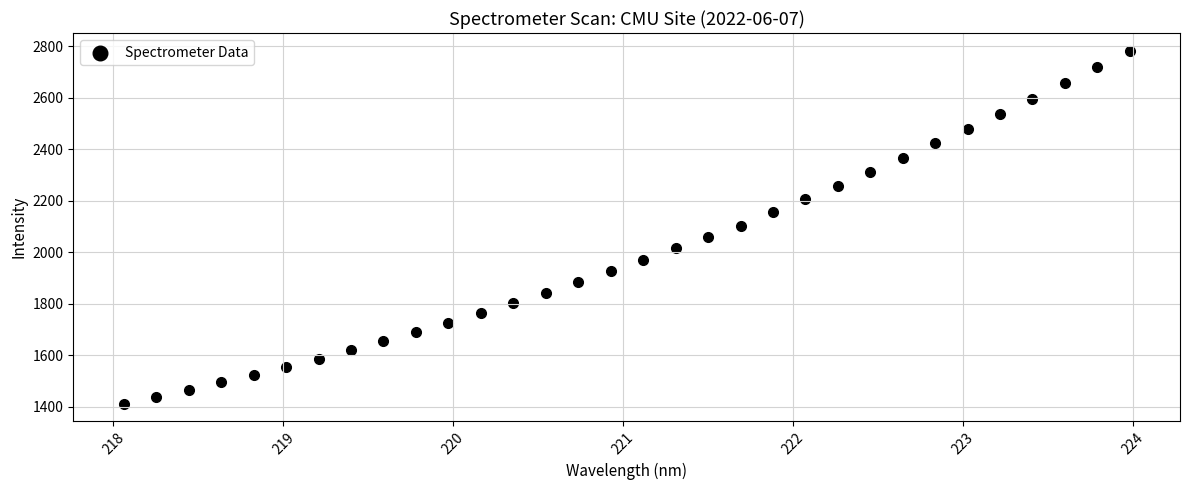

What is the range of Y values (max minus min)?

1370.7